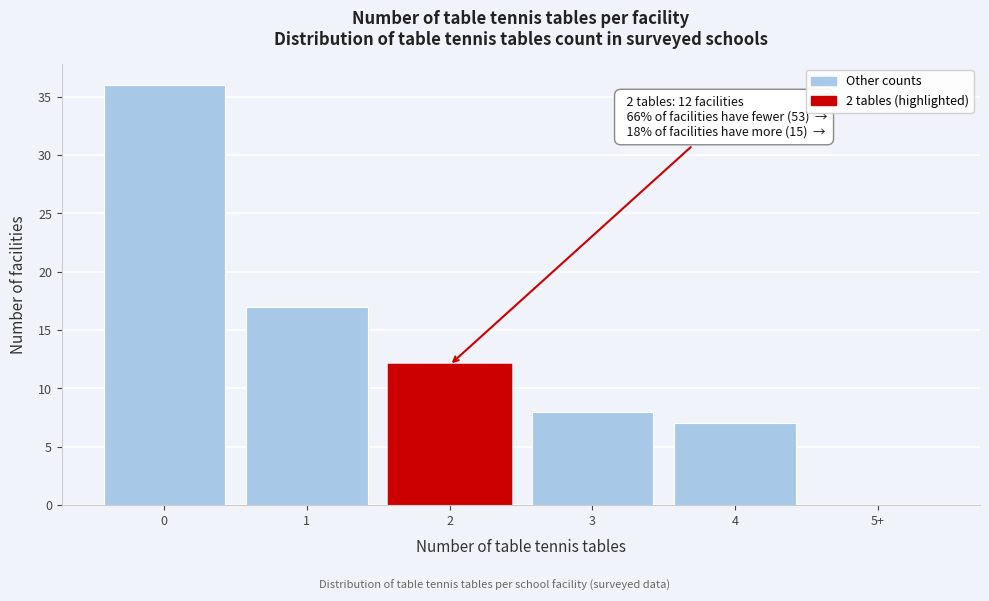

Reading left to right, extract all data points from this chart.

0=36	1=17	2=12	3=8	4=7	5+=0